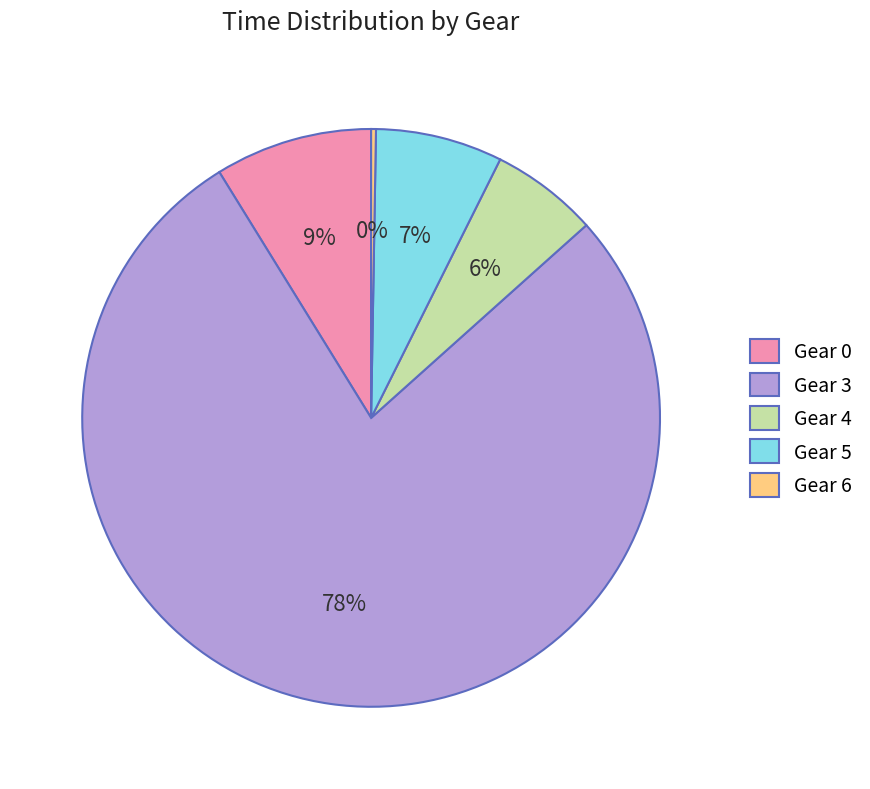

The Gear 5 slice represents 7% of the pie. True or false?

True